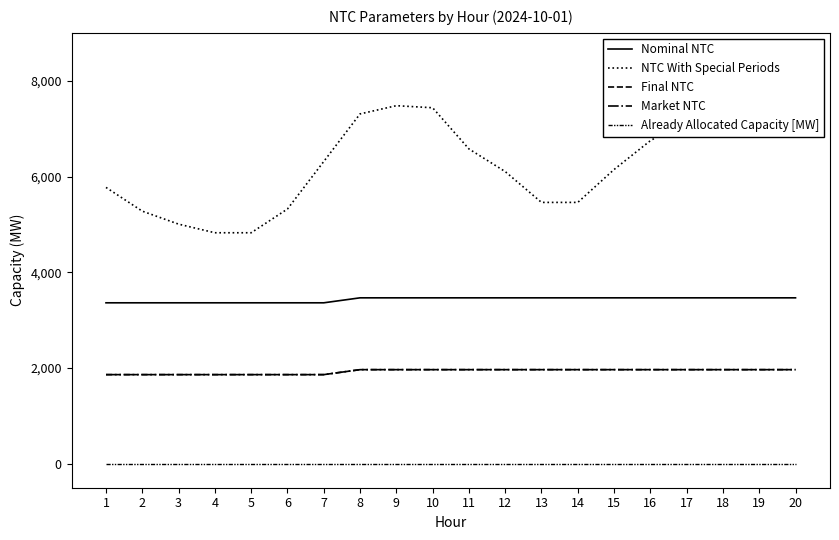

What is the value of the Market NTC point at the 16th from the left?

1966